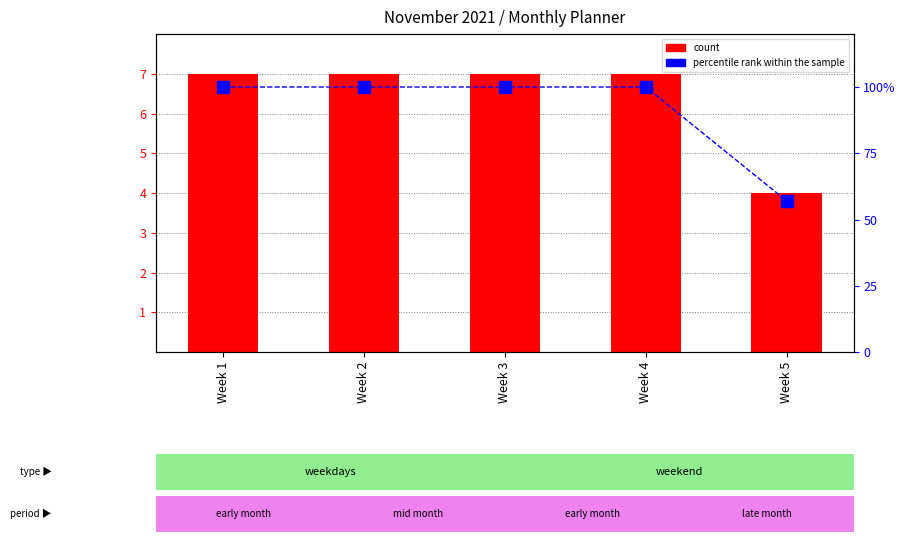

How many data points in percentile rank within the sample are less than 100?

1